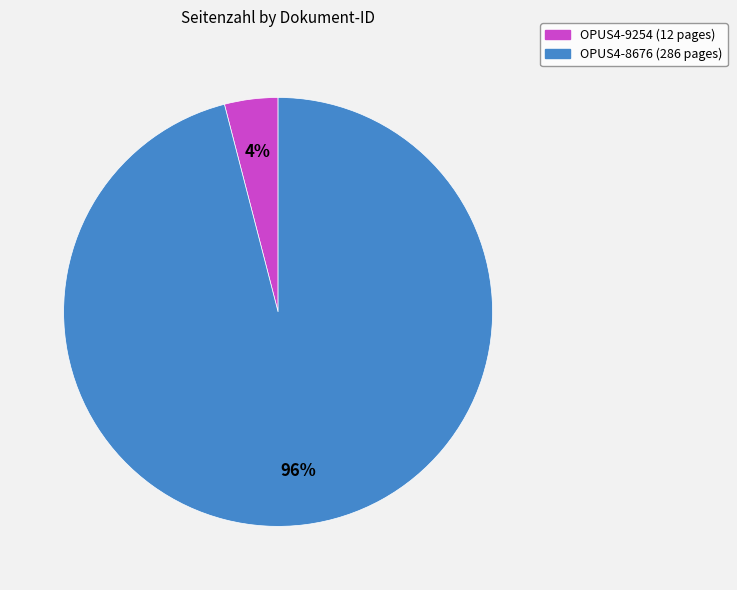

Is there a majority slice in this chart?

Yes